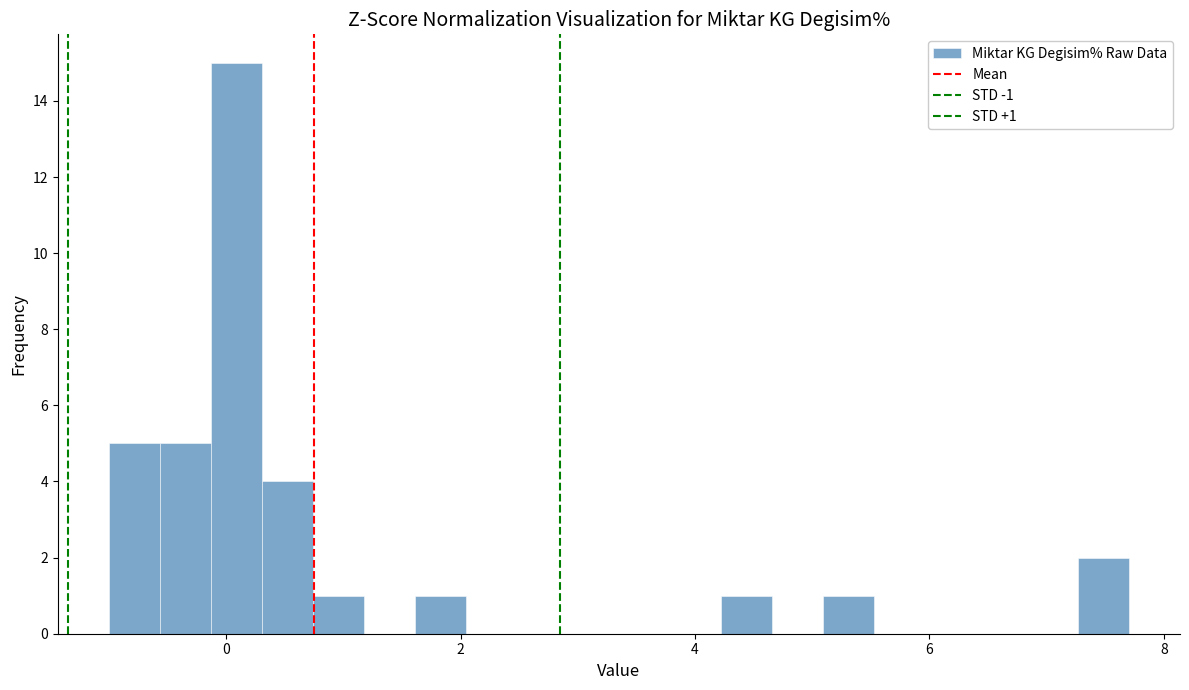

Around what value on the x-axis is the tallest bar? Give the approximate position of its centre, as read against the axis.

0.0